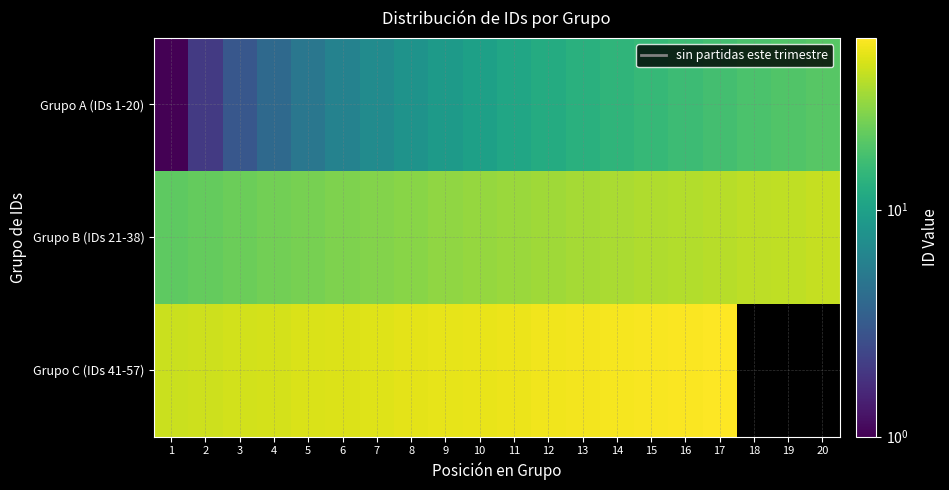

Where is Grupo B (IDs 21-38) nearest to the value 30?

10